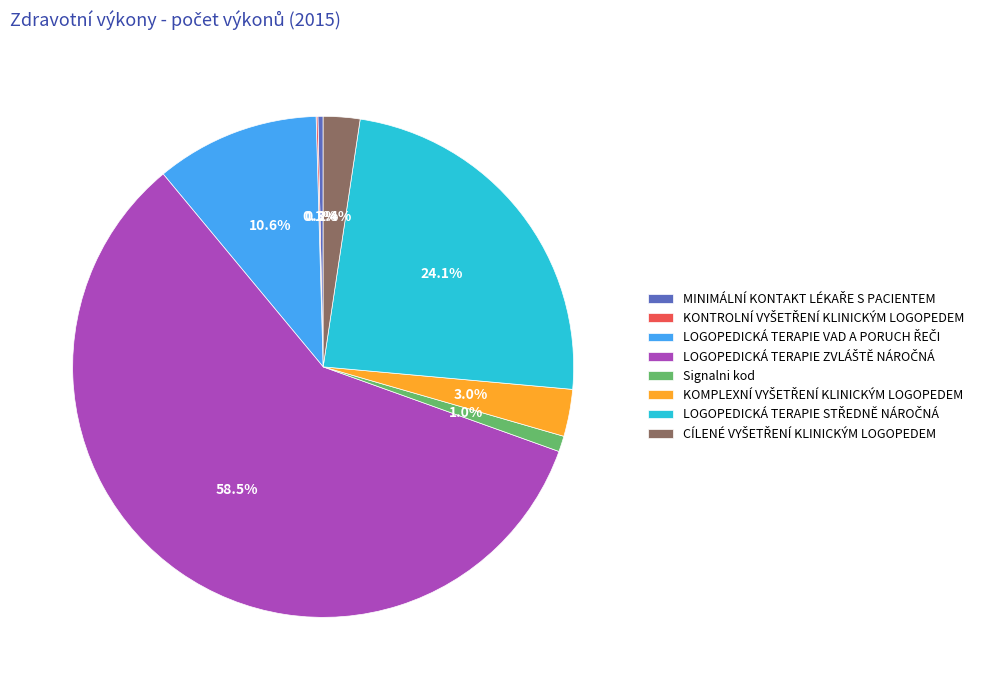

Is there a majority slice in this chart?

Yes